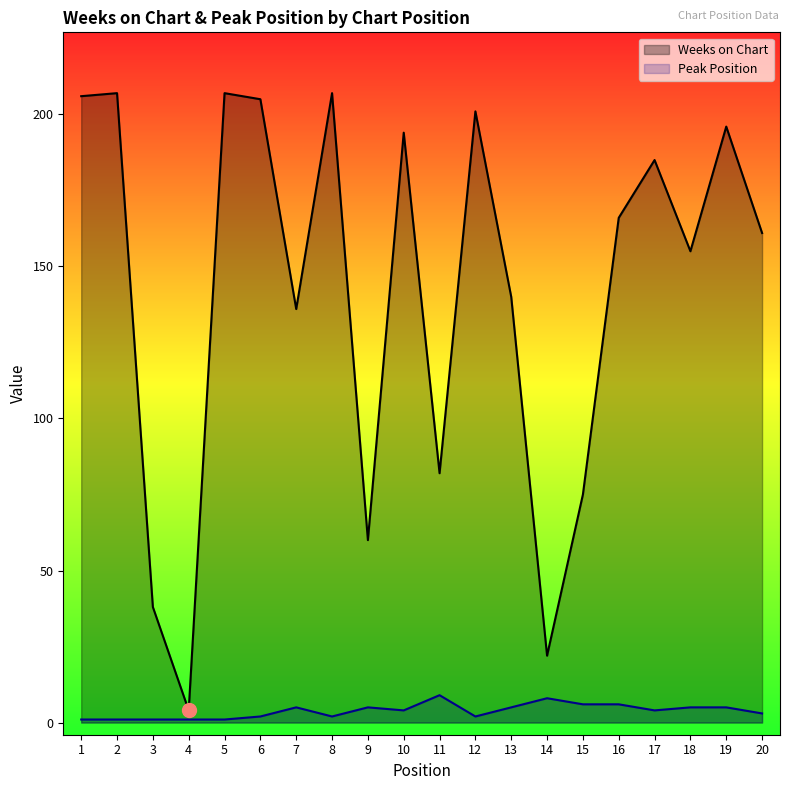

True or false: Weeks on Chart has a value of 194 at 10.

True